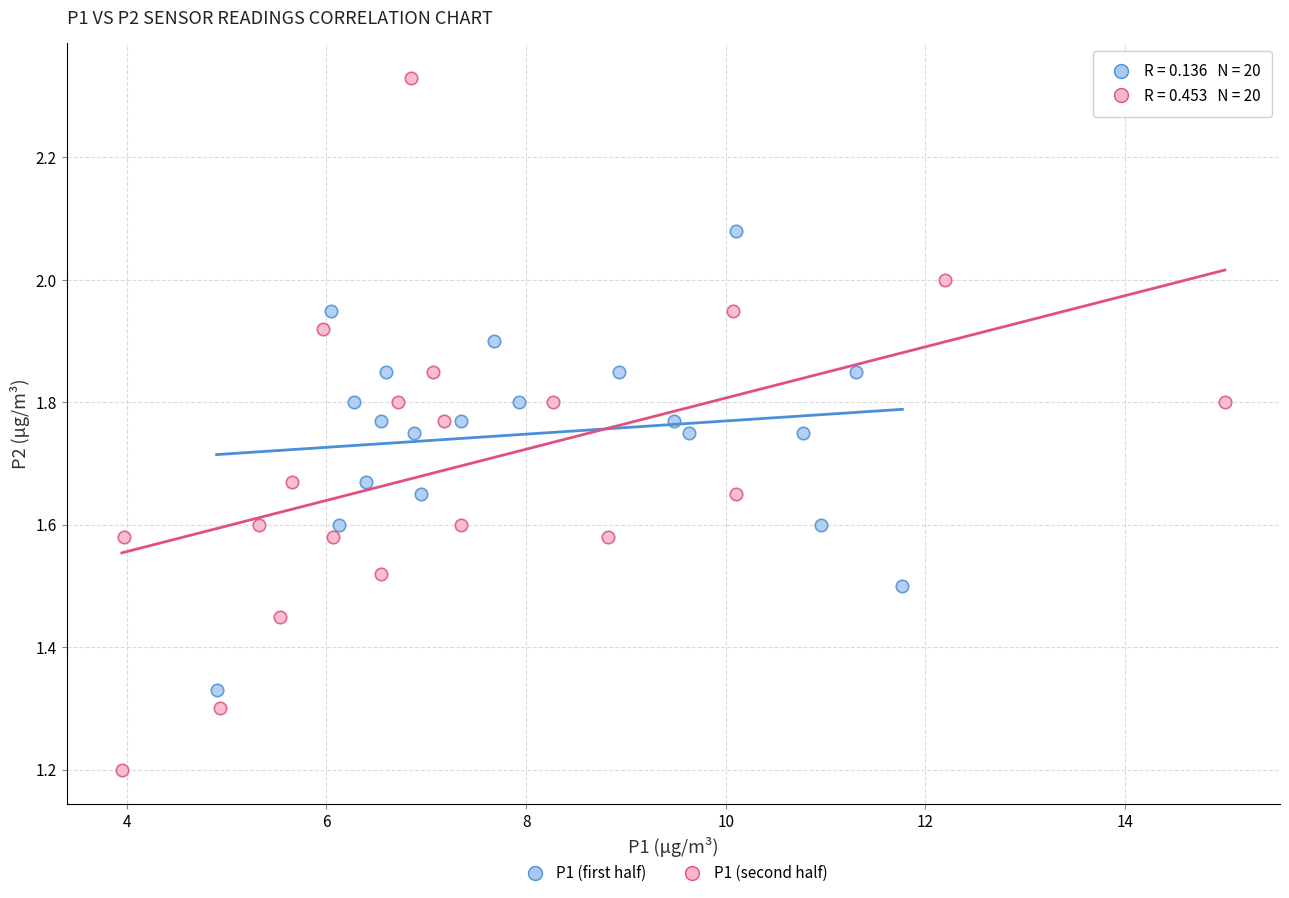

Which series reaches the maximum Y coordinate?

P1 (second half)